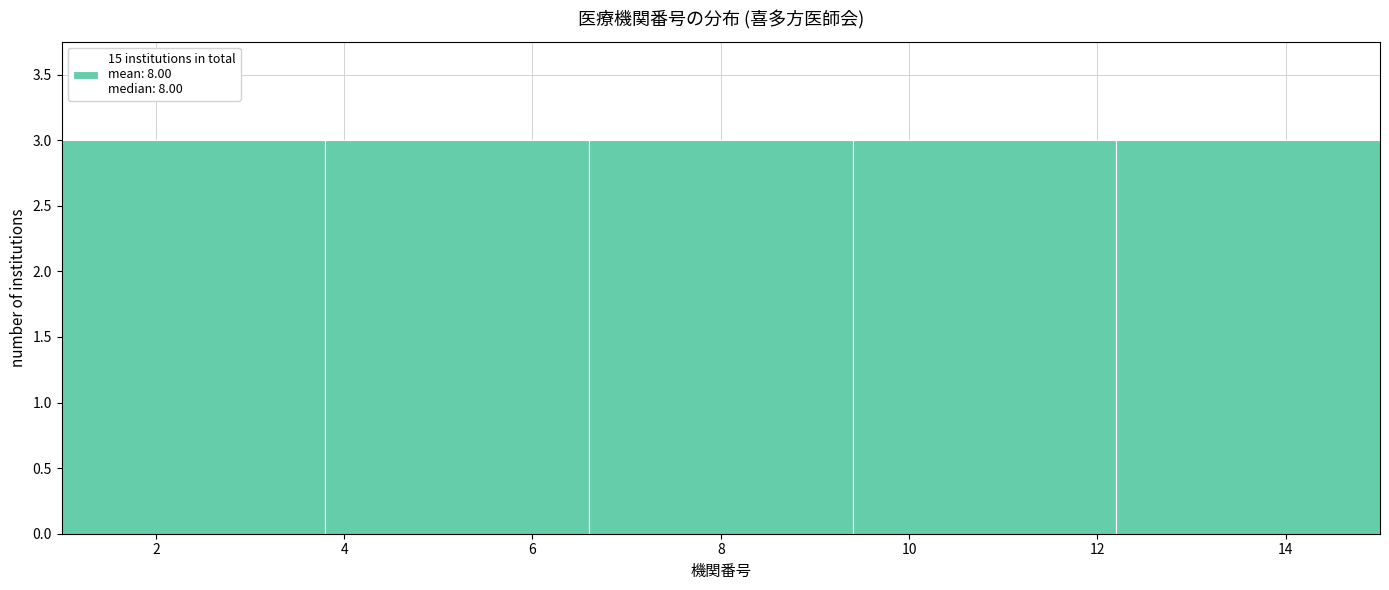

What is the height of the bar covering 6.6 to 9.4 on the x-axis? The values are not printed on the chart, so give them approximately, as read against the axis.

3